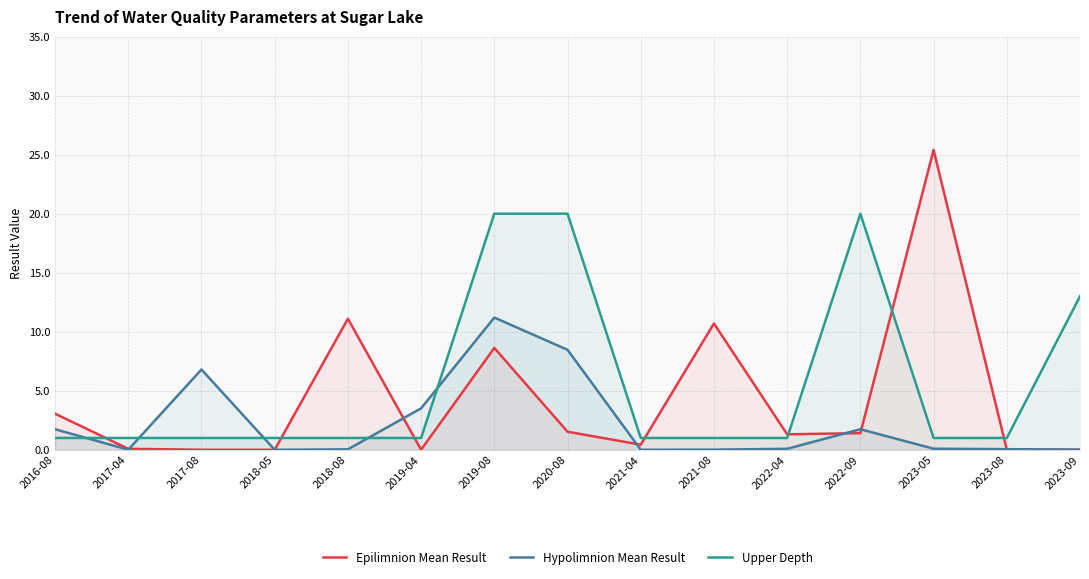

What is the difference between the second highest and minimum values in the Upper Depth series?

19.0